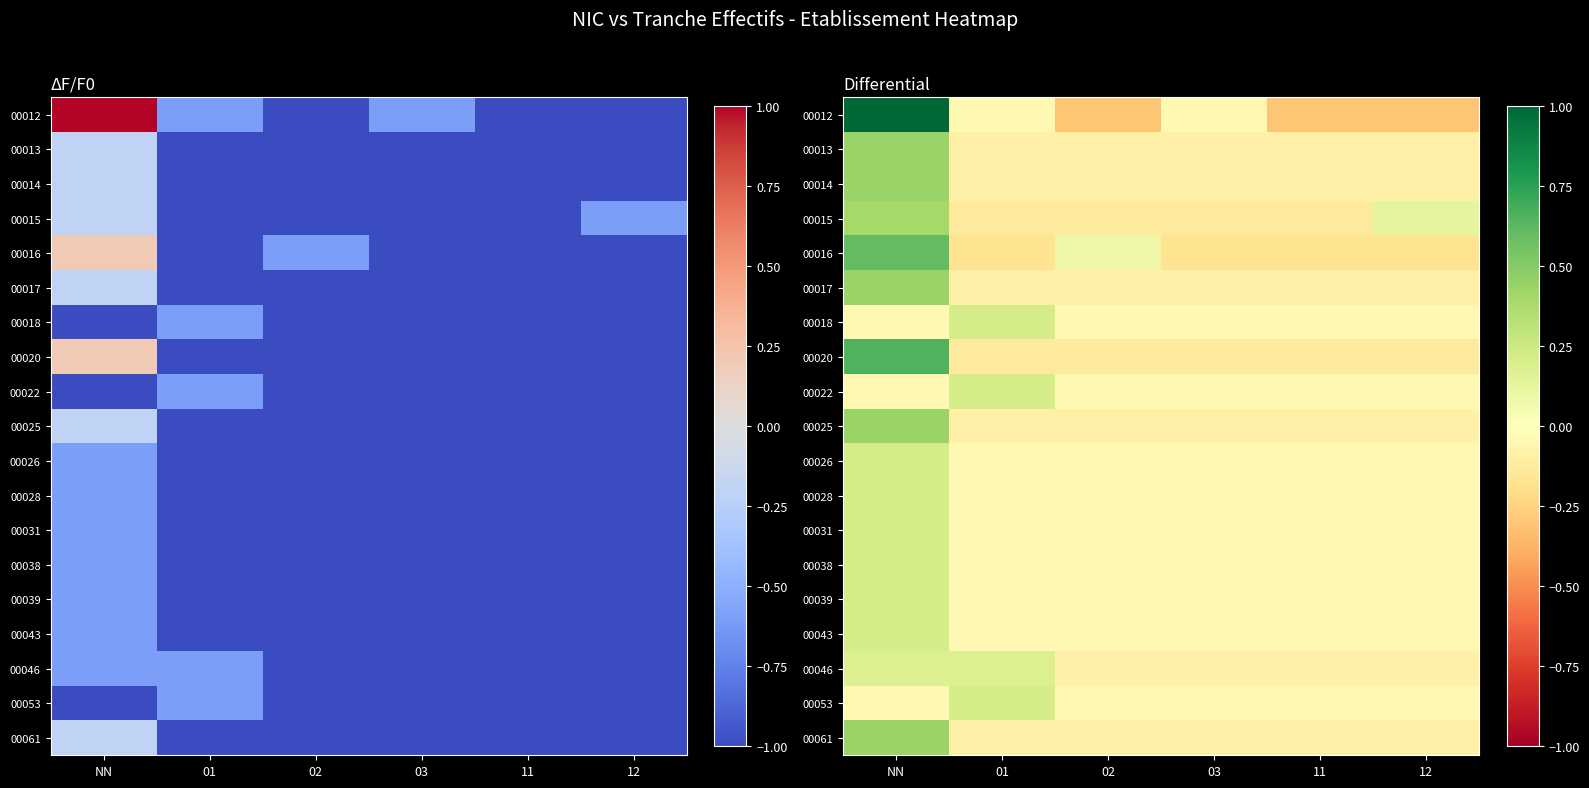

List the series in order of their peak value, highest first.

00012, 00020, 00016, 00013, 00014, 00017, 00025, 00061, 00015, 00018, 00022, 00026, 00028, 00031, 00038, 00039, 00043, 00053, 00046